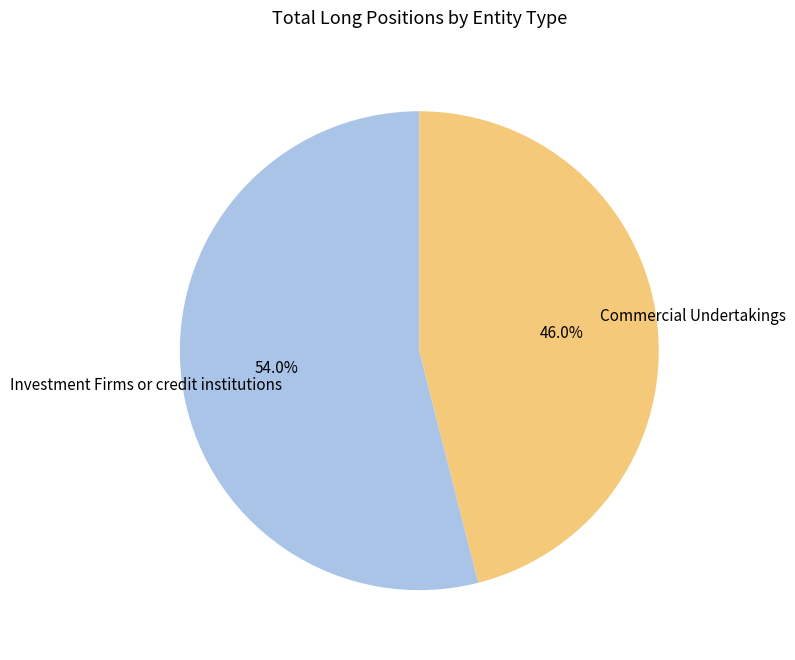

Is there a majority slice in this chart?

Yes